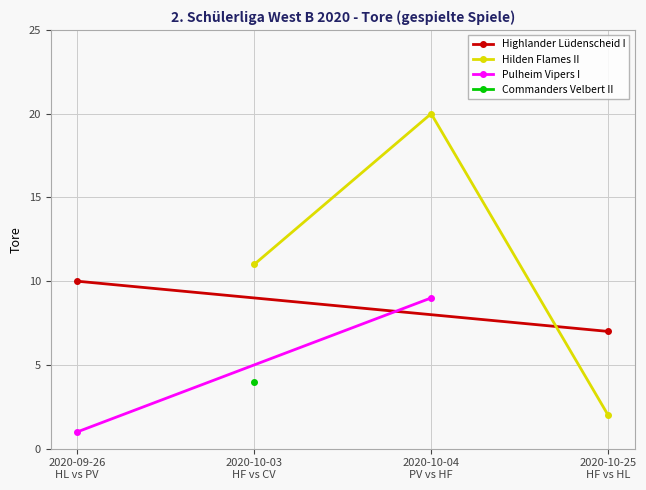

What is the difference between the Pulheim Vipers I values at 2020-10-04 and 2020-10-03?

5